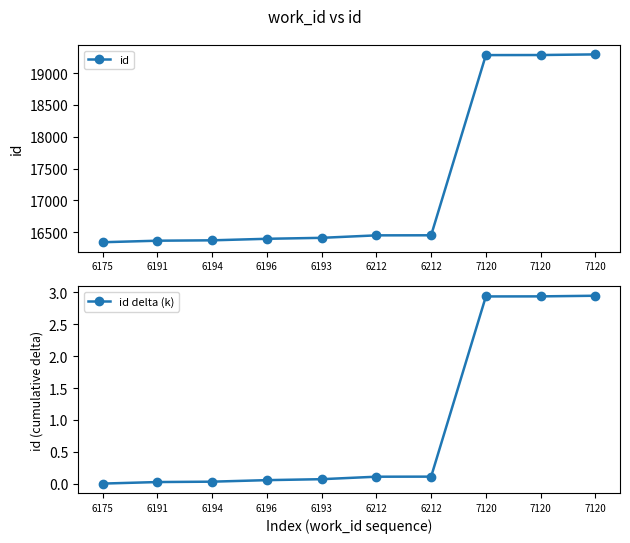

What is the value of the id delta (k) point at the 5th from the left?

0.1